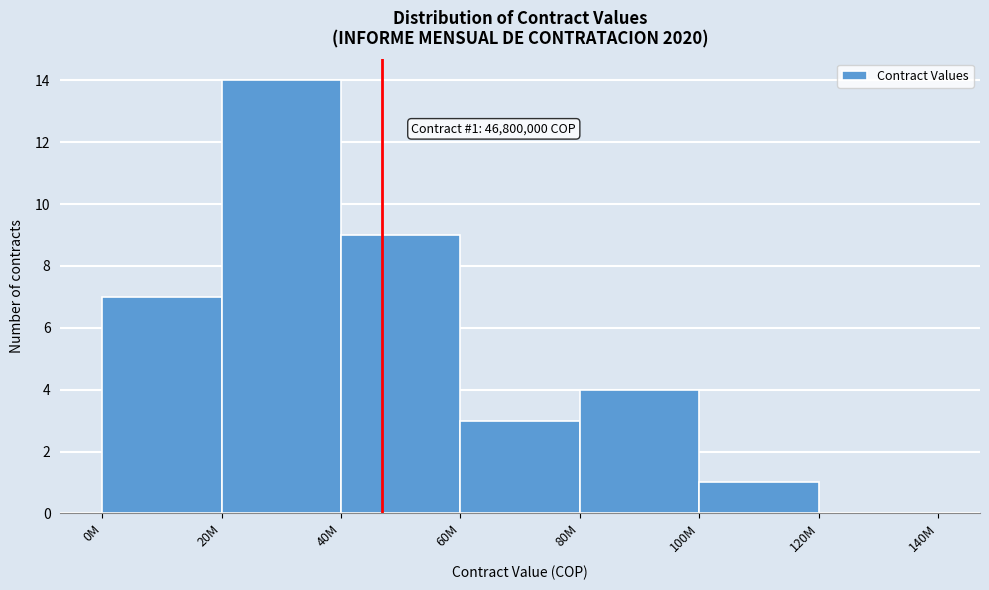

Reading left to right, transcribe all the data shown in this chart.

0M=7	20M=14	40M=9	60M=3	80M=4	100M=1	120M=0